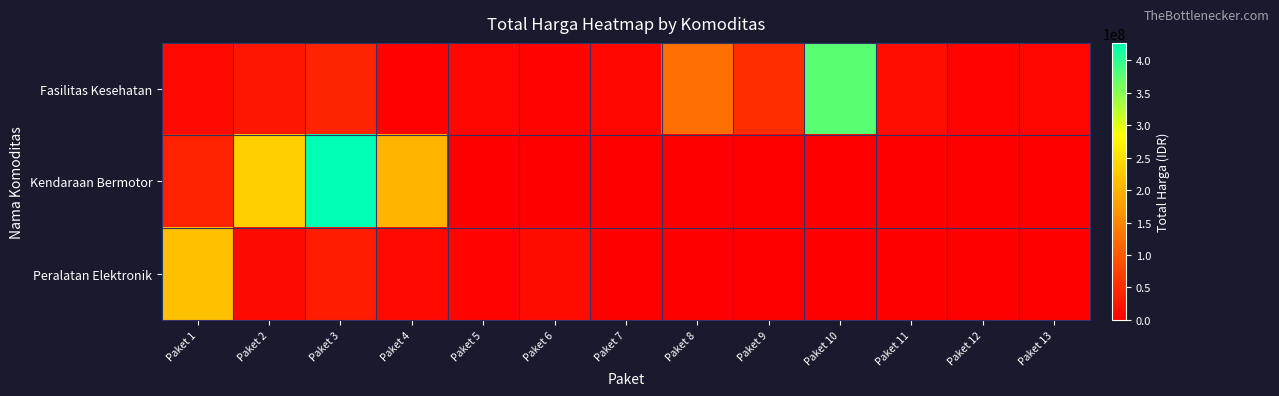

Reading left to right, list all the values displayed in this chart.

Fasilitas Kesehatan: Paket 1=10062484	Paket 2=26136000	Paket 3=42149455	Paket 4=2599960	Paket 5=7529200	Paket 6=6052778	Paket 7=9511000	Paket 8=124900000	Paket 9=51612000	Paket 10=376595700	Paket 11=15125000	Paket 12=3746160	Paket 13=6777480
Kendaraan Bermotor: Paket 1=38810000	Paket 2=231100000	Paket 3=426700000	Paket 4=202000000	Paket 5=0	Paket 6=0	Paket 7=0	Paket 8=0	Paket 9=0	Paket 10=0	Paket 11=0	Paket 12=0	Paket 13=0
Peralatan Elektronik: Paket 1=213825000	Paket 2=11879100	Paket 3=32000000	Paket 4=10374000	Paket 5=5267600	Paket 6=13345000	Paket 7=0	Paket 8=0	Paket 9=0	Paket 10=0	Paket 11=0	Paket 12=0	Paket 13=0